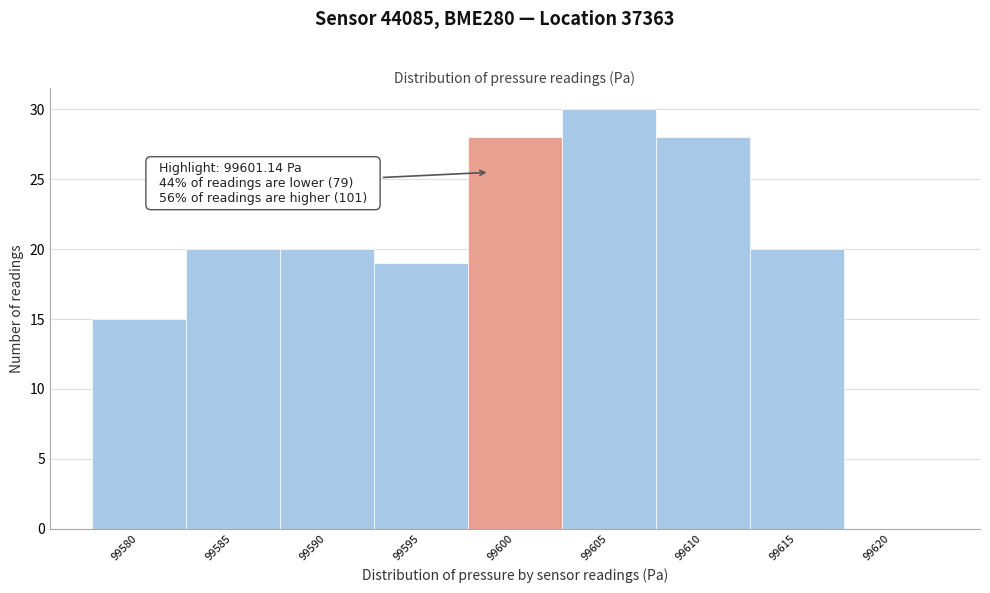

Reading left to right, list all the values displayed in this chart.

99580=15	99585=20	99590=20	99595=19	99600=28	99605=30	99610=28	99615=20	99620=0